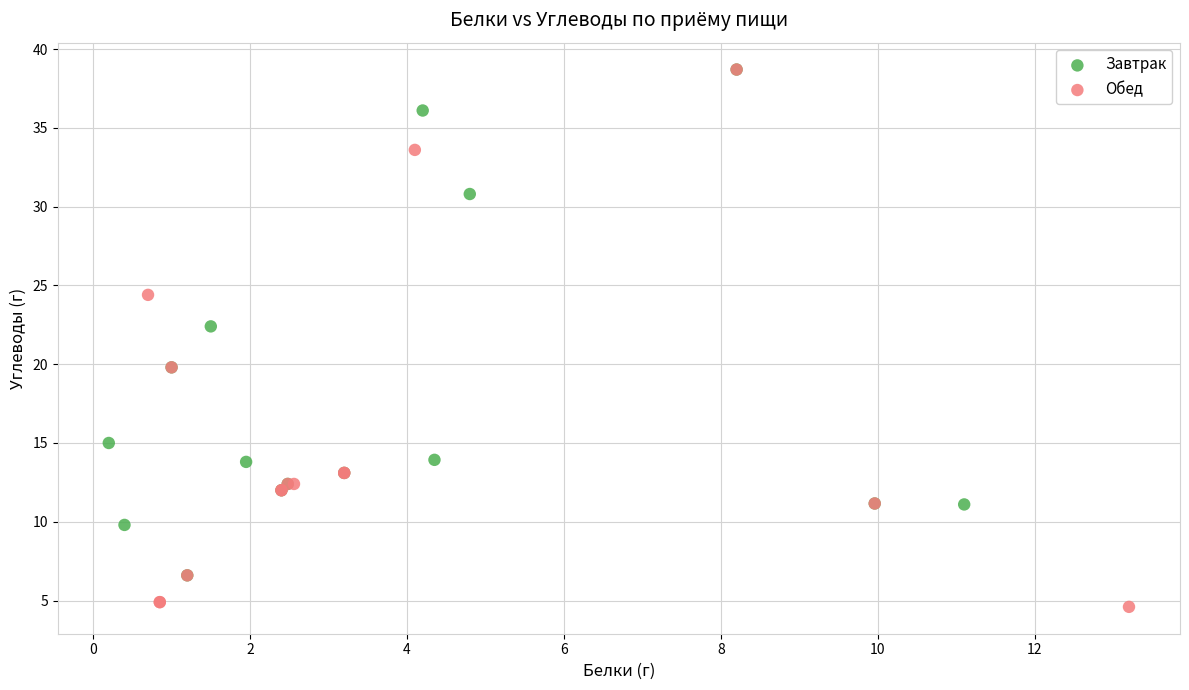

Which series contains the lowest Y value?

Обед